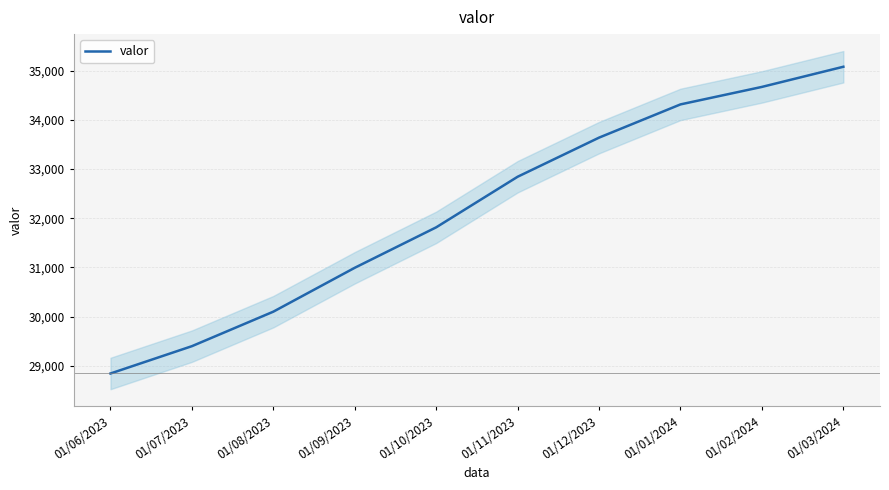

How many lines are shown in the chart?

1